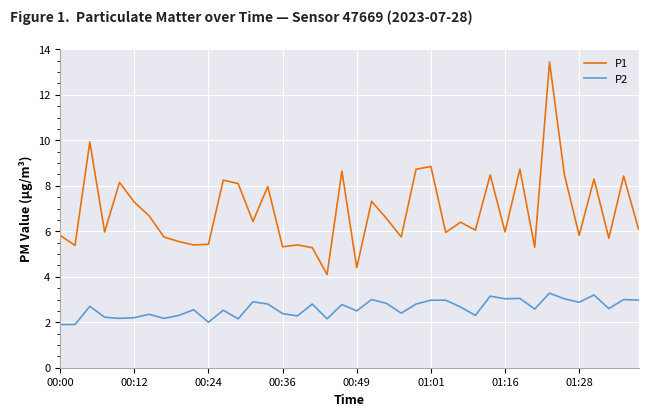

What is the smallest value displayed?

1.9